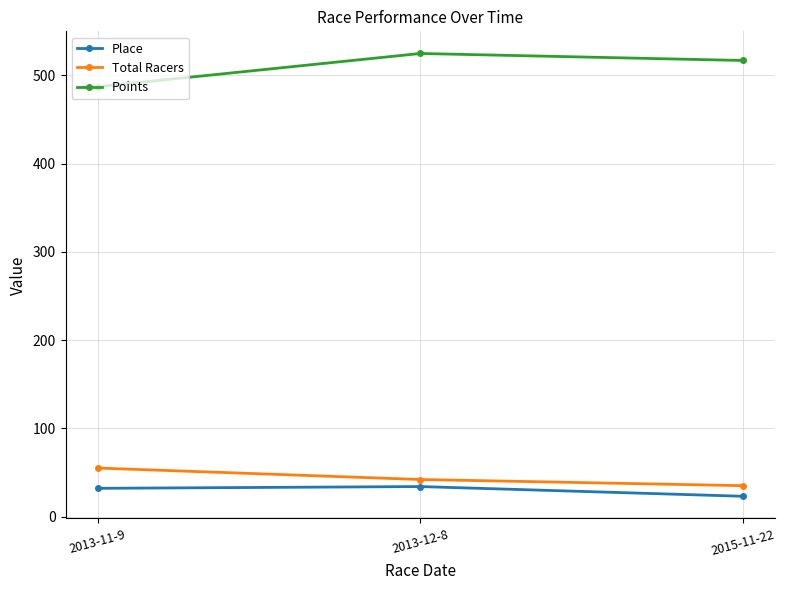

At how many categories does at least one series exceed 439?

3